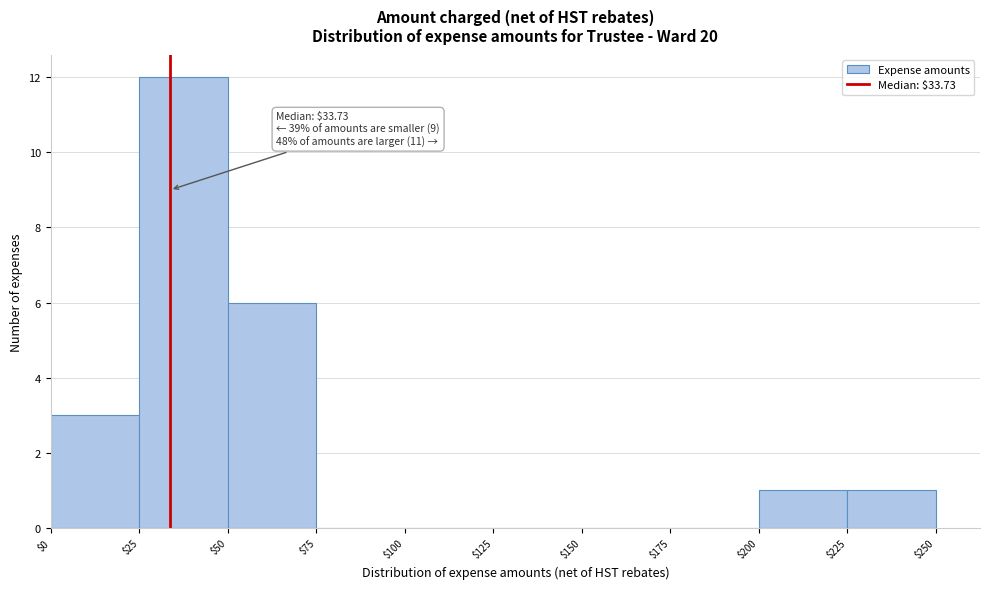

Which range on the x-axis has the tallest bar?

$25 to $50